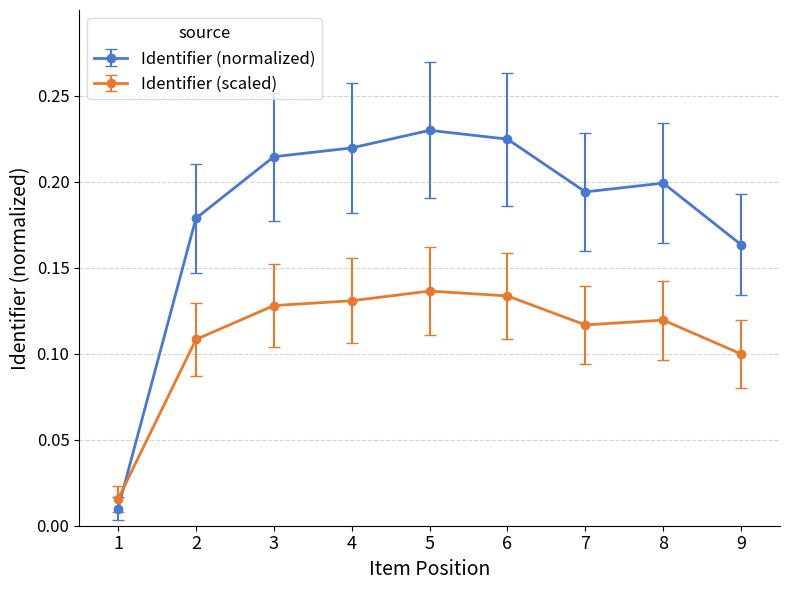

In Identifier (normalized), how many points are lower than both neighbors (excluding endpoints)?

1